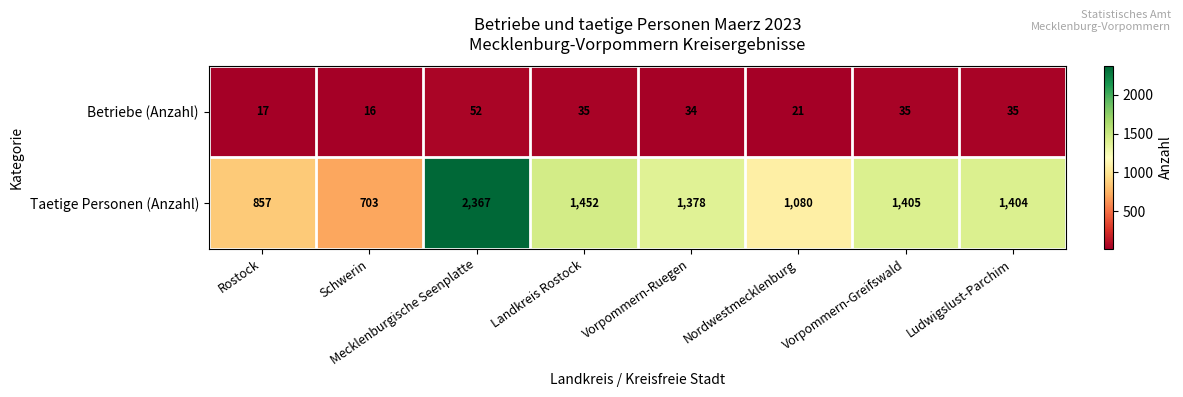

Which series has the largest total across all categories?

Taetige Personen (Anzahl)